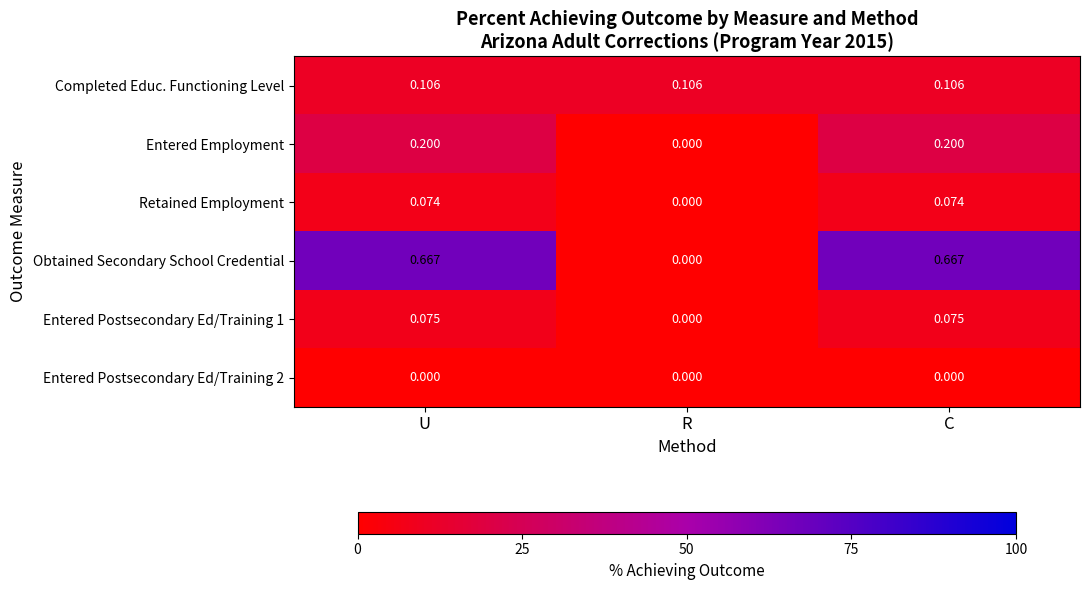

Which series has the largest range (max minus min)?

Obtained Secondary School Credential